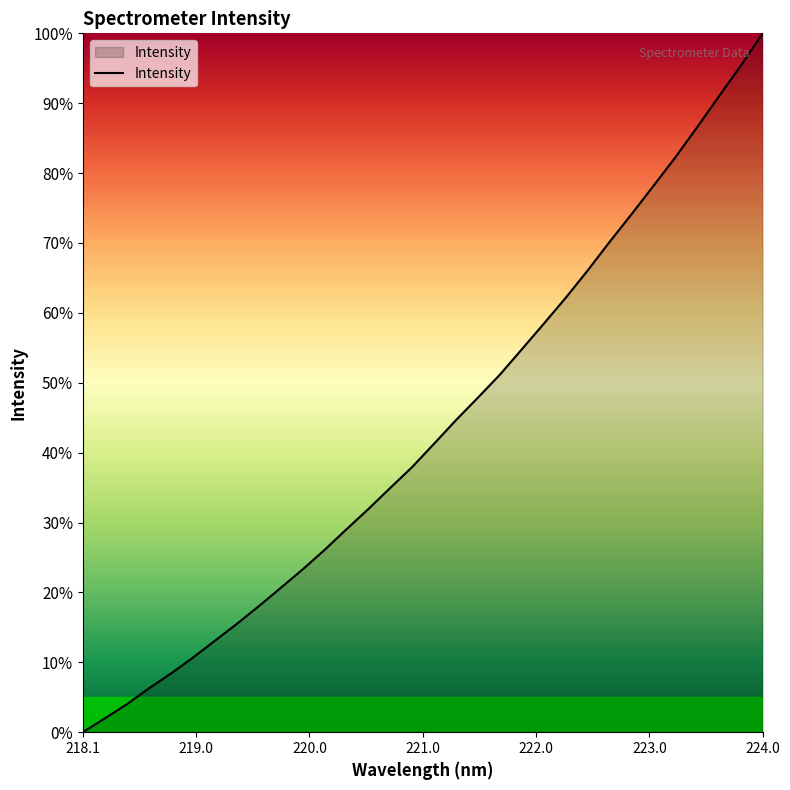

What is the difference between the maximum and minimum values?

100.0